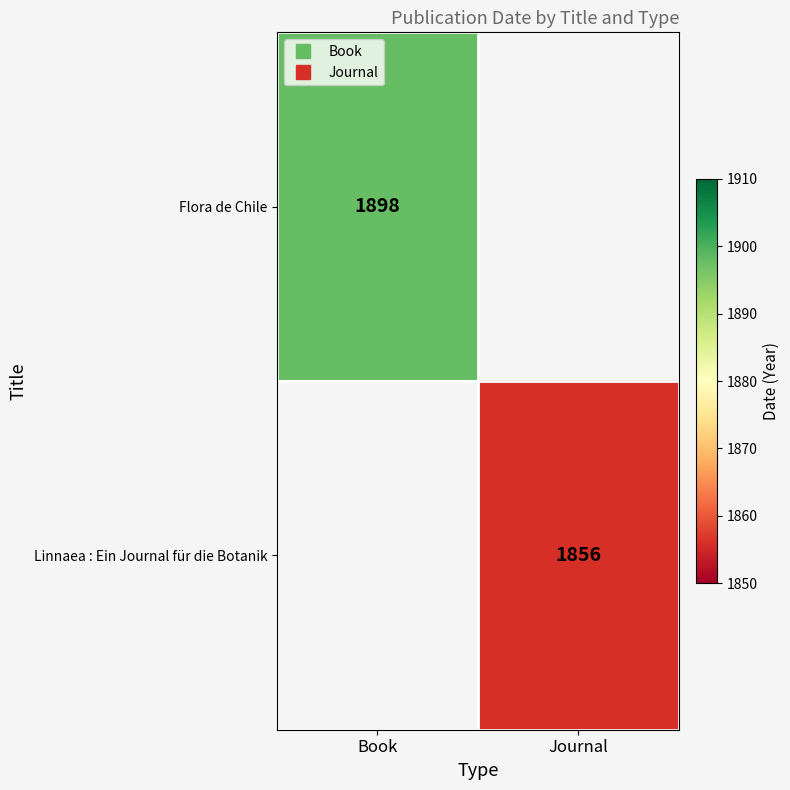

Is it true that Linnaea : Ein Journal für die Botanik equals 0 at Book?

True